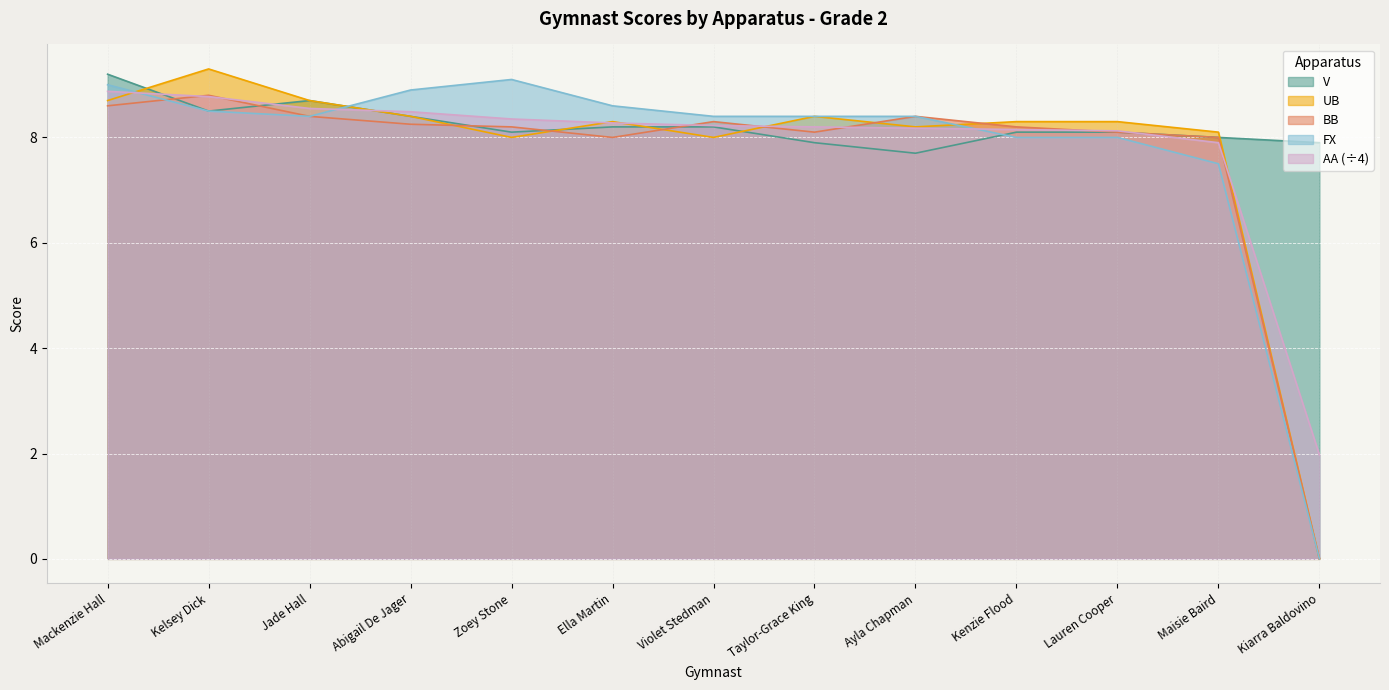

What is the label of the 3rd point from the left?

Jade Hall